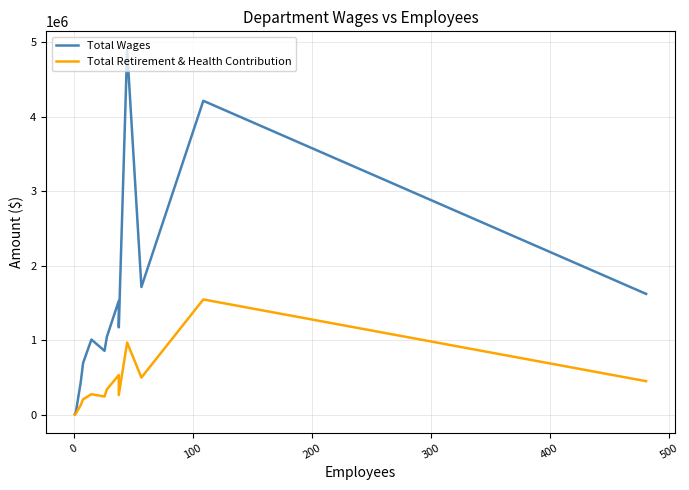

True or false: Total Retirement & Health Contribution and Total Wages intersect in this chart.

False